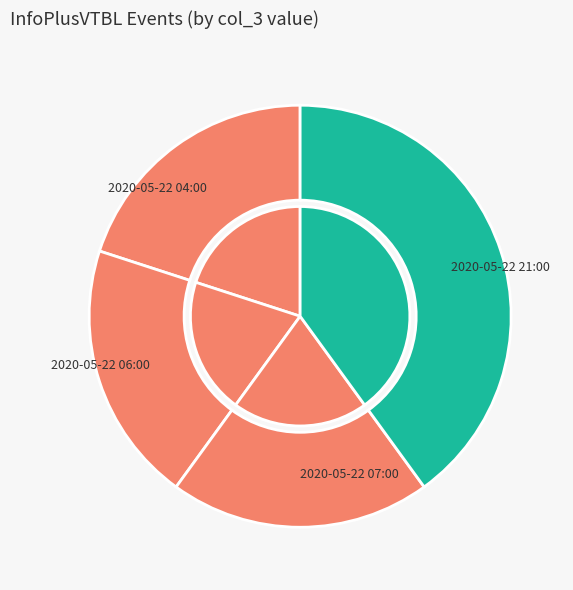

Which category has the biggest portion of the pie?

2020-05-22 21:00